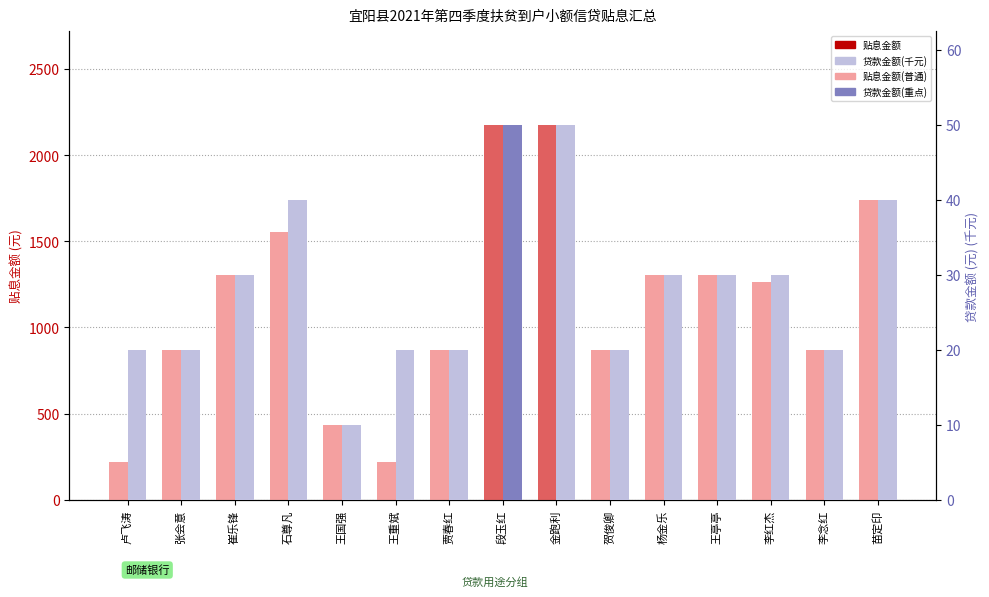

How many values in the 贴息金额 series are below 1266?

7